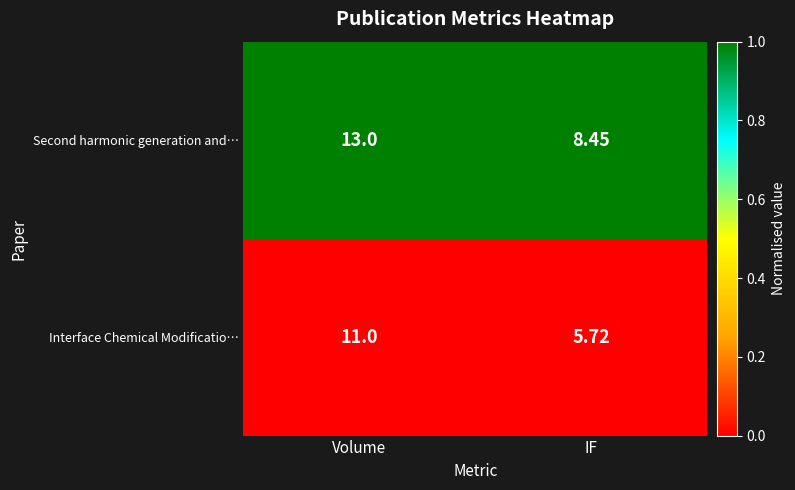

Is the value of Second harmonic generation and… at IF greater than the value of Interface Chemical Modificatio… at IF?

Yes